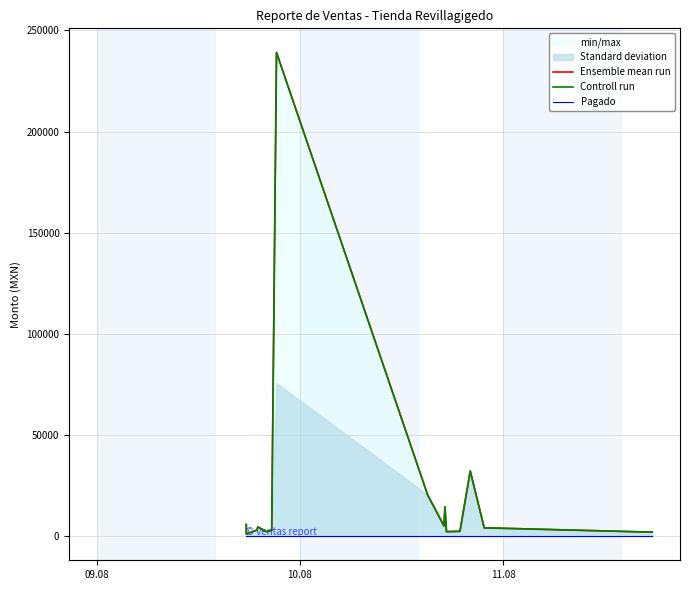

The value of Ensemble mean run at 8 is 77513.1. True or false?

False